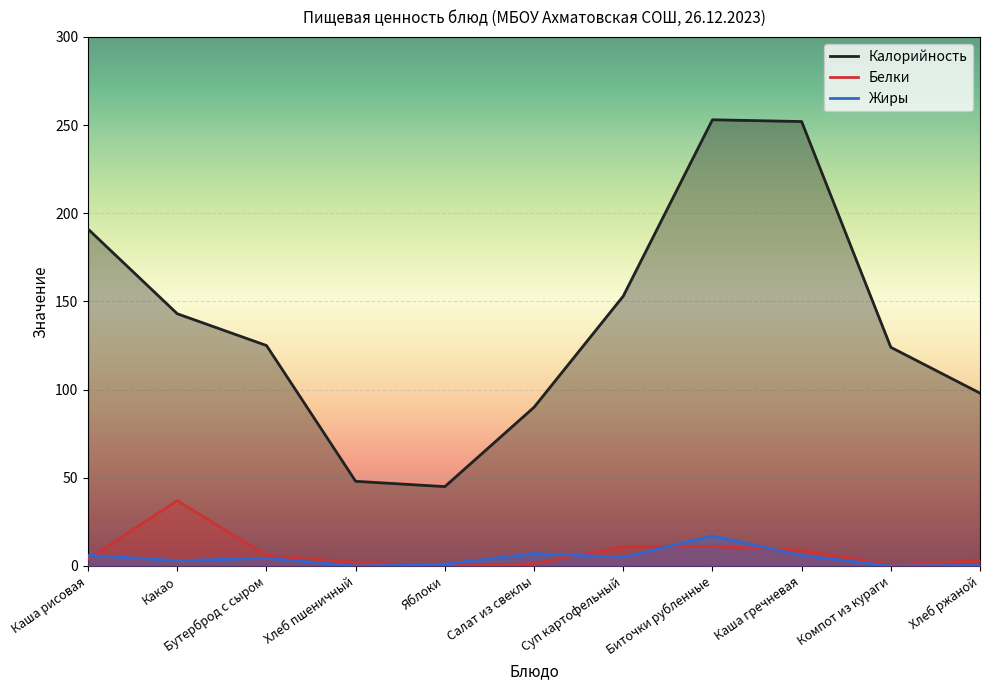

What is the label of the 2nd point from the left?

Какао